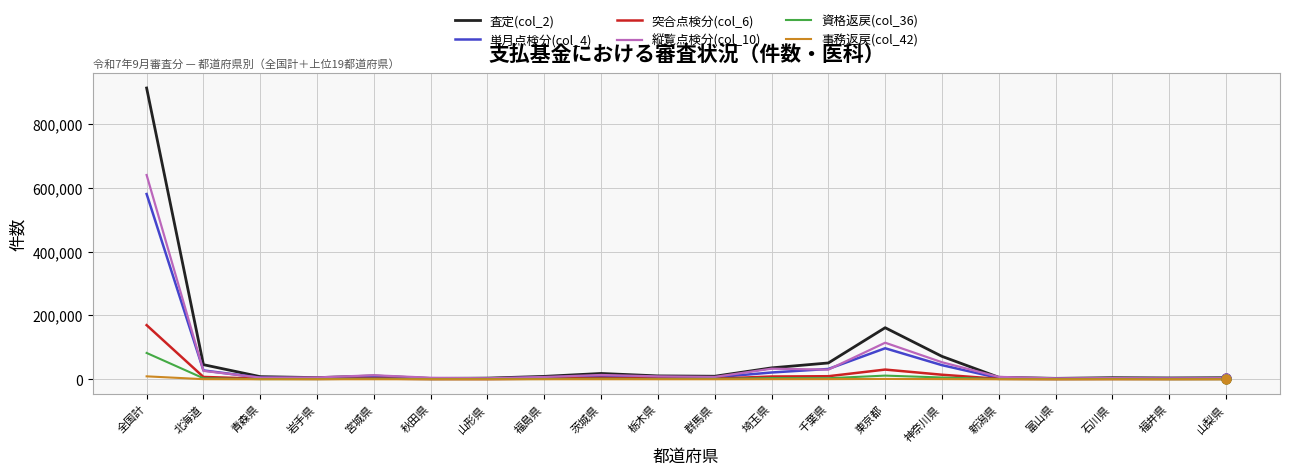

Which series has the largest range (max minus min)?

査定(col_2)